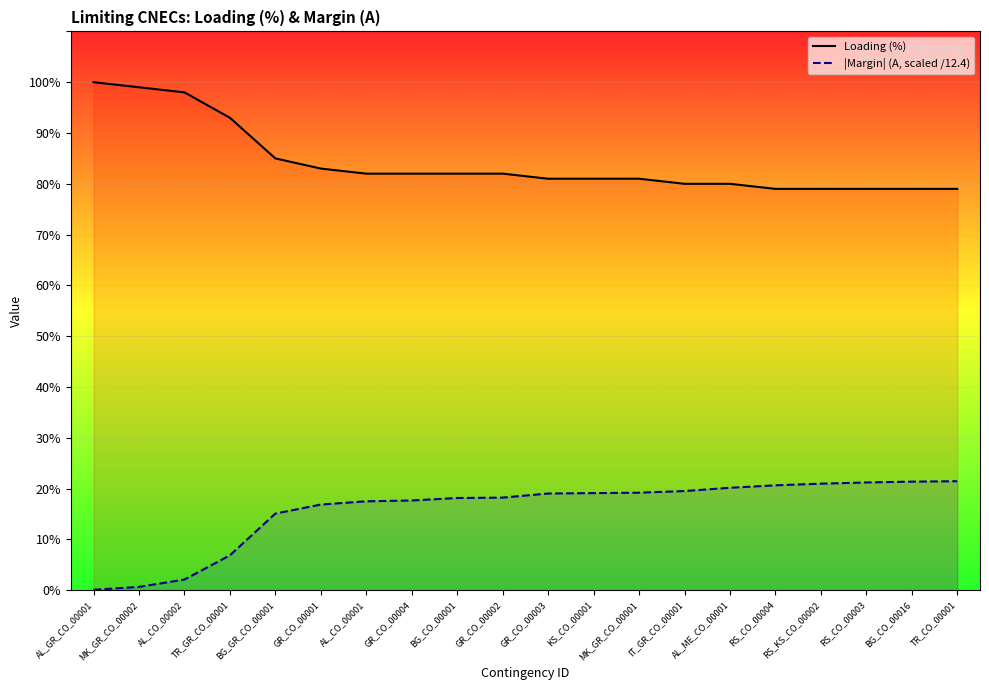

True or false: |Margin| (A, scaled /12.4) and Loading (%) cross at least once.

False